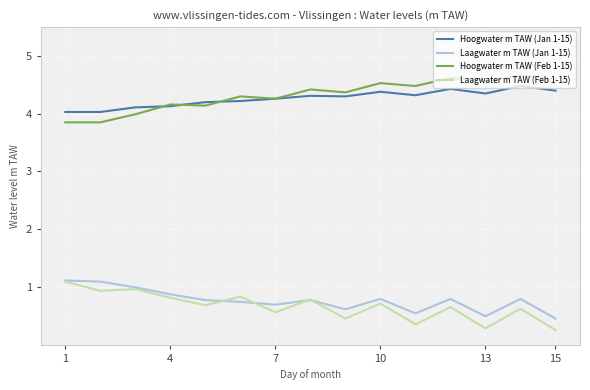

After their last crossing, which series has the higher values: Hoogwater m TAW (Jan 1-15) or Hoogwater m TAW (Feb 1-15)?

Hoogwater m TAW (Feb 1-15)